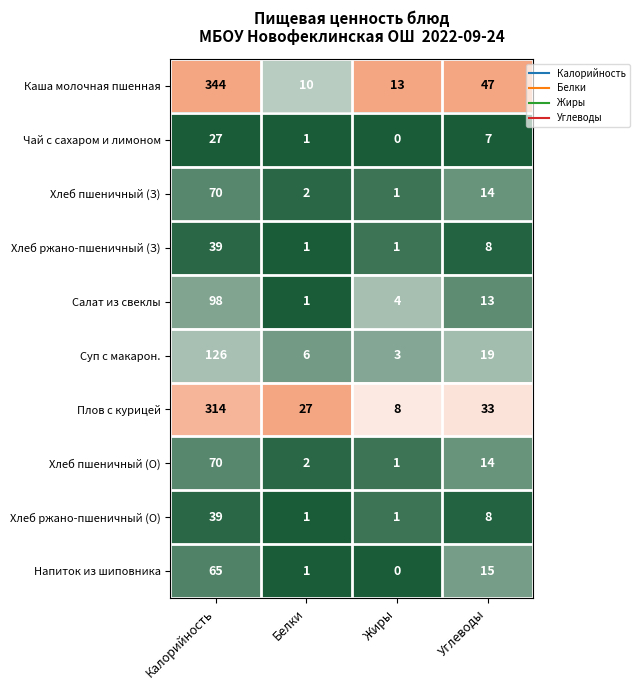

List the labels in order of Каша молочная пшенная value, smallest first.

Белки, Жиры, Углеводы, Калорийность